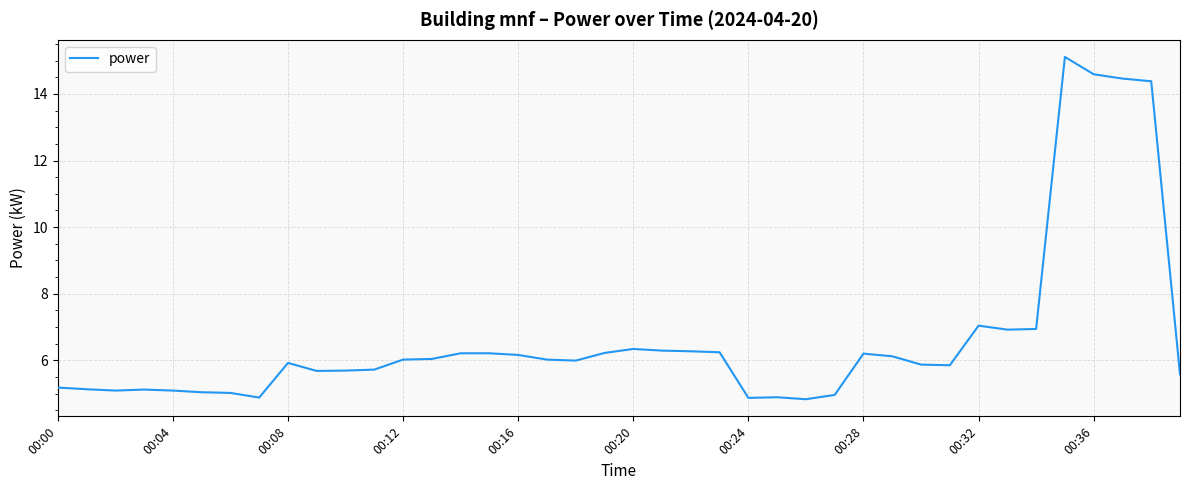

What is the maximum value shown in the chart?

15.1